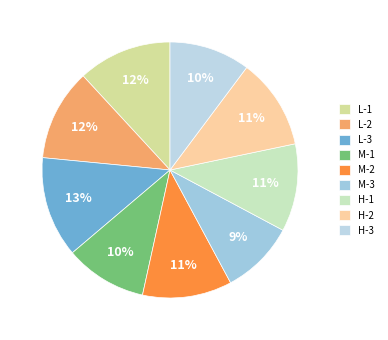

What portion of the pie excludes L-1?

88.1%